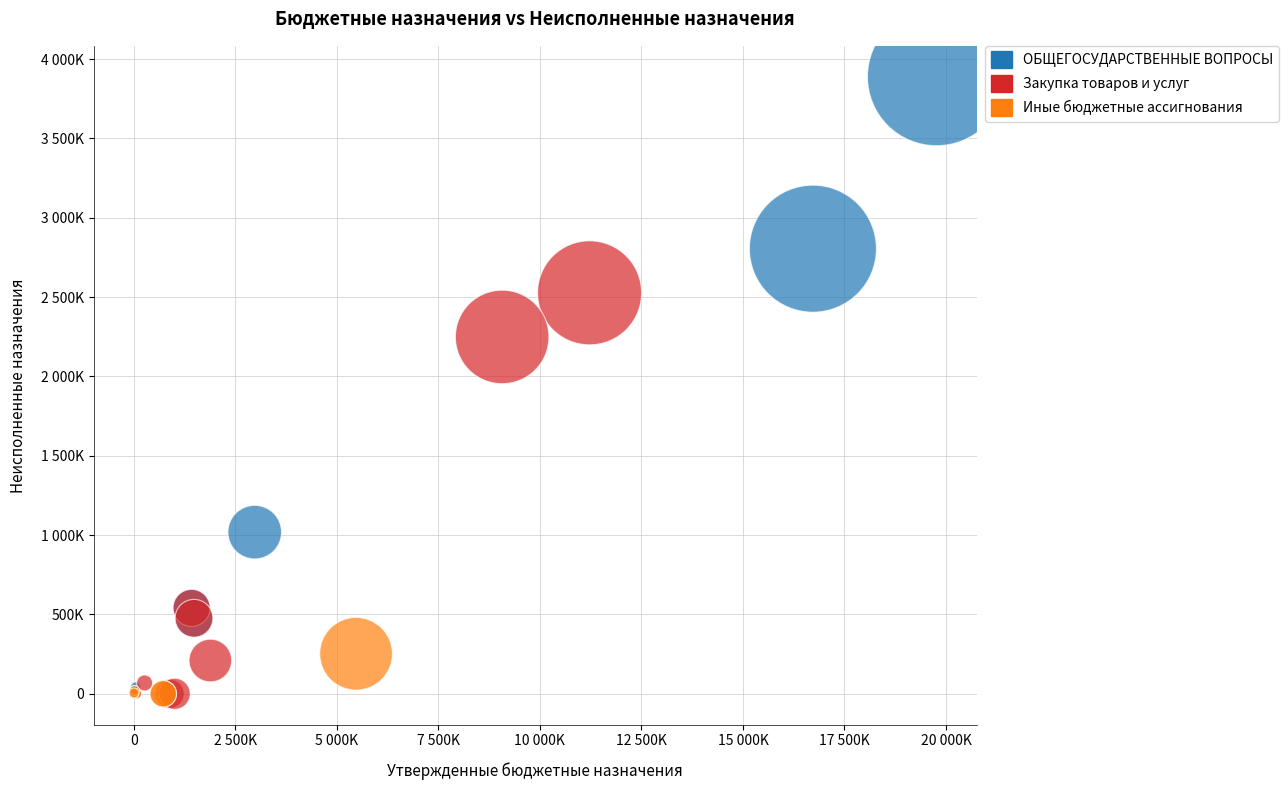

Which series contains the highest Y value?

ОБЩЕГОСУДАРСТВЕННЫЕ ВОПРОСЫ